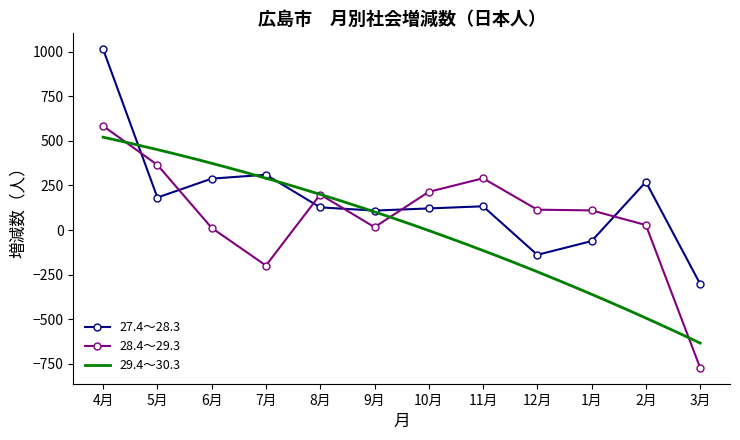

At which category does the chart reach its minimum across all series?

3月